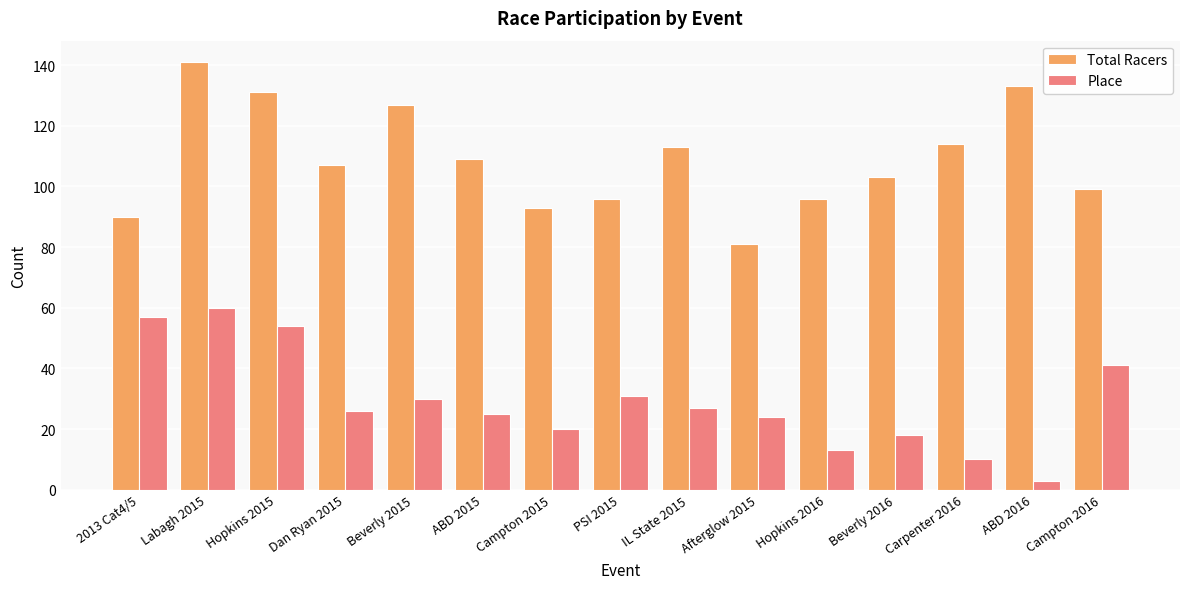

Is the value of Place at ABD 2015 greater than the value of Total Racers at Hopkins 2016?

No